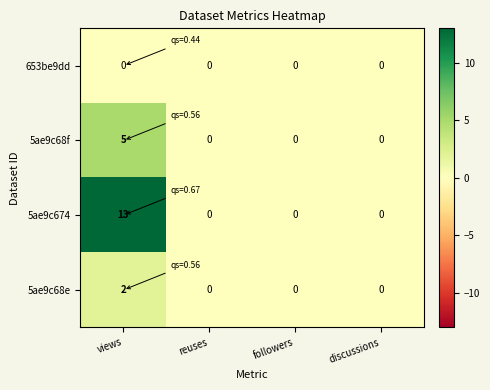

What is the total value across all series at views?

20